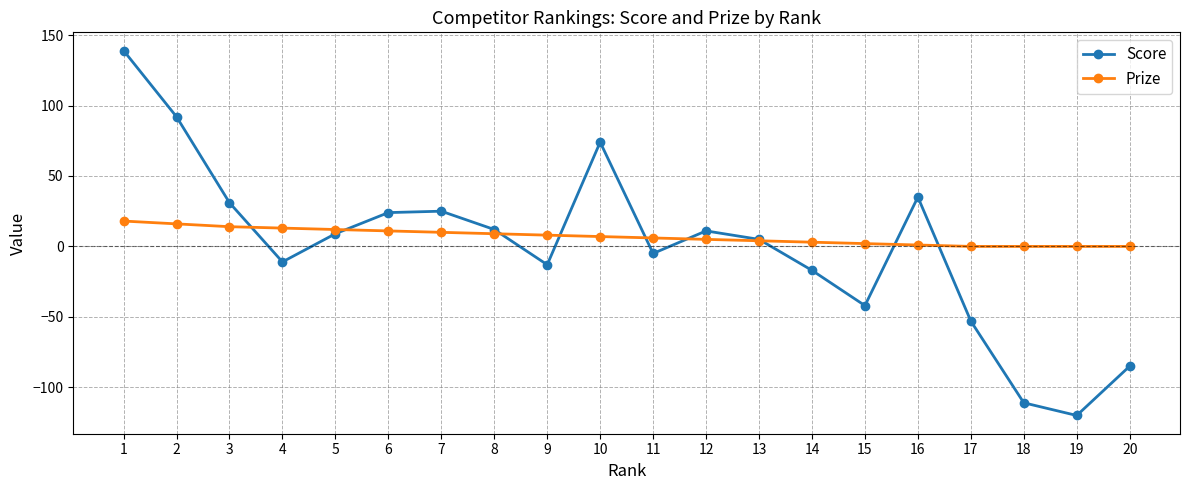

Does the chart display data point markers on the line(s)?

Yes